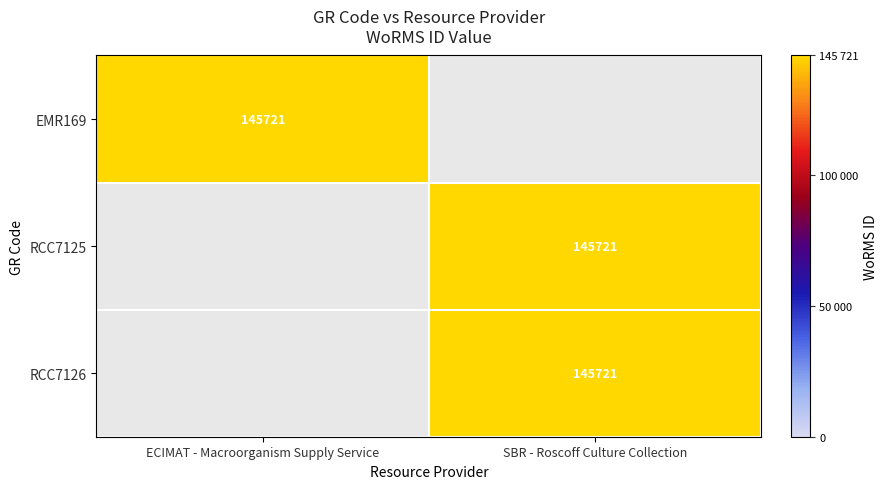

The value of EMR169 at ECIMAT - Macroorganism Supply Service is 78586. True or false?

False